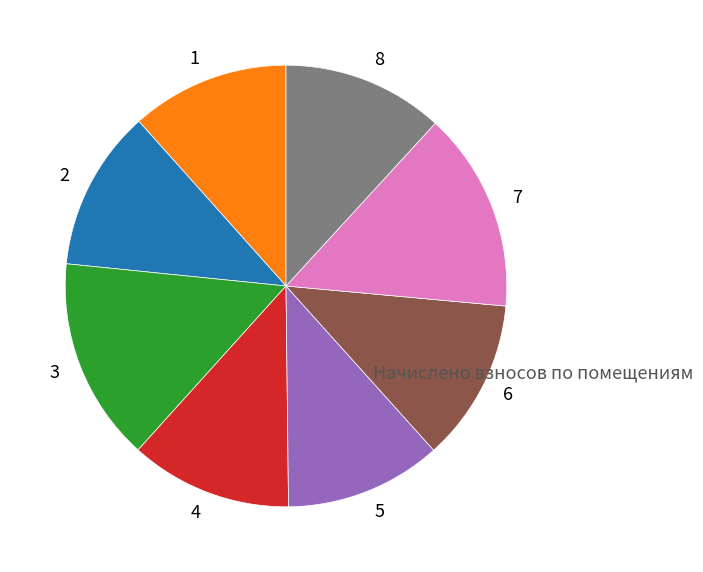

Is it true that 6 is 18% of the pie?

False